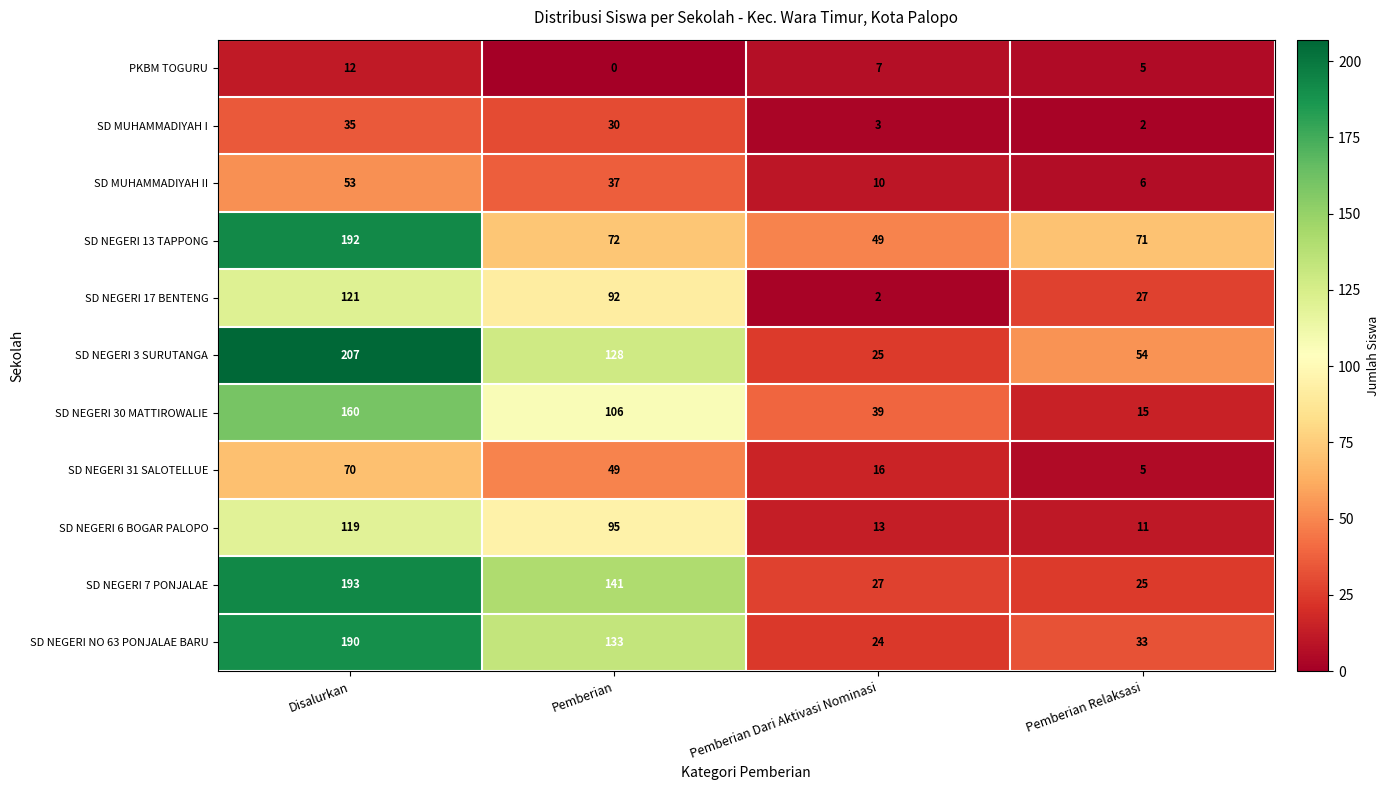

List the series in order of their peak value, lowest first.

PKBM TOGURU, SD MUHAMMADIYAH I, SD MUHAMMADIYAH II, SD NEGERI 31 SALOTELLUE, SD NEGERI 6 BOGAR PALOPO, SD NEGERI 17 BENTENG, SD NEGERI 30 MATTIROWALIE, SD NEGERI NO 63 PONJALAE BARU, SD NEGERI 13 TAPPONG, SD NEGERI 7 PONJALAE, SD NEGERI 3 SURUTANGA